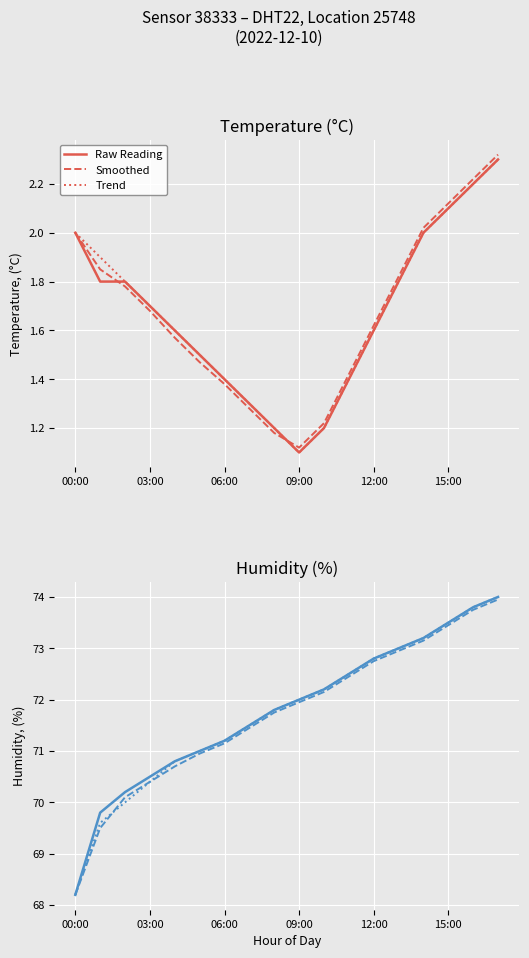

What position from the left is 06:00?

7